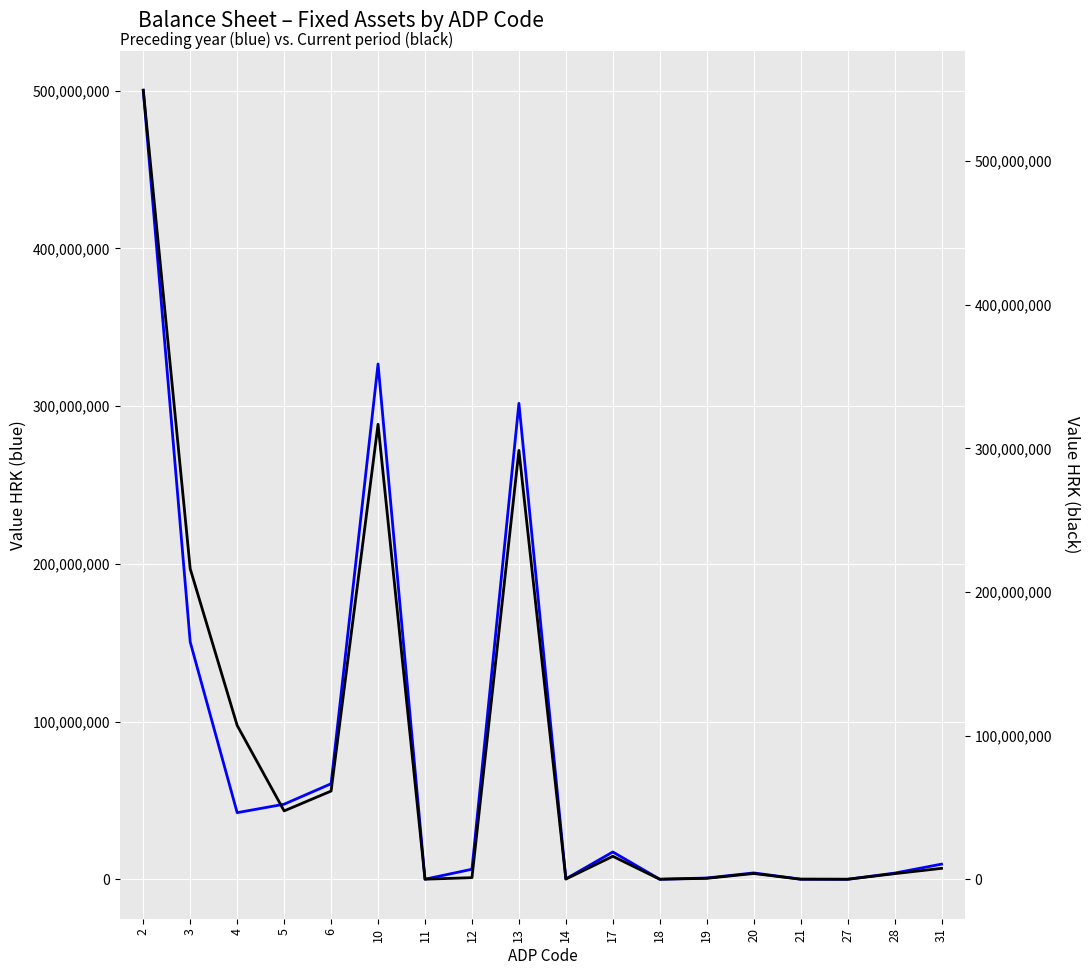

The Last day of the preceding business year series shows 60598561 at 6. True or false?

True